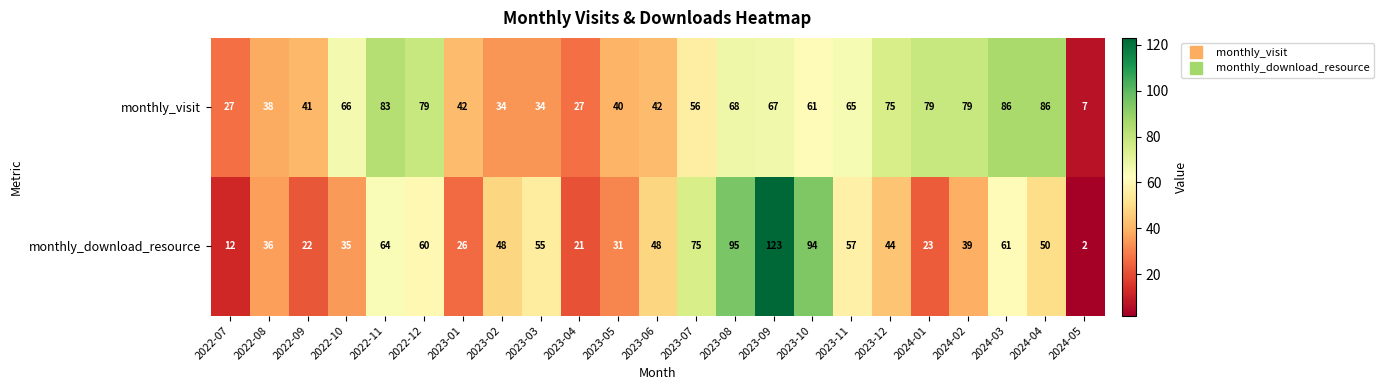

At 2023-04, list the series in order from largest to smallest.

monthly_visit, monthly_download_resource